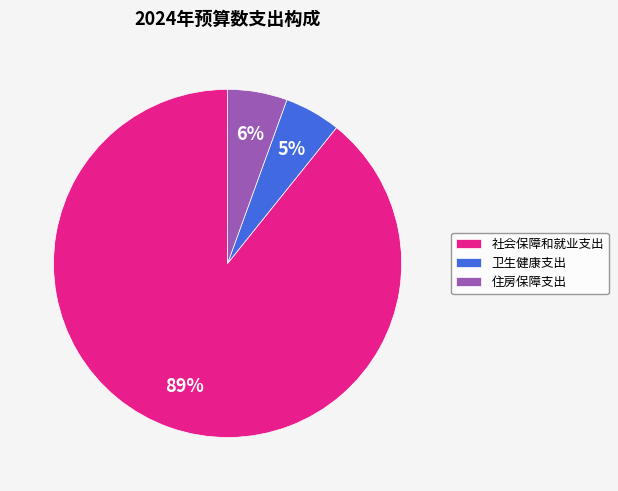

To the nearest percent, what is the average slice percentage?

33%